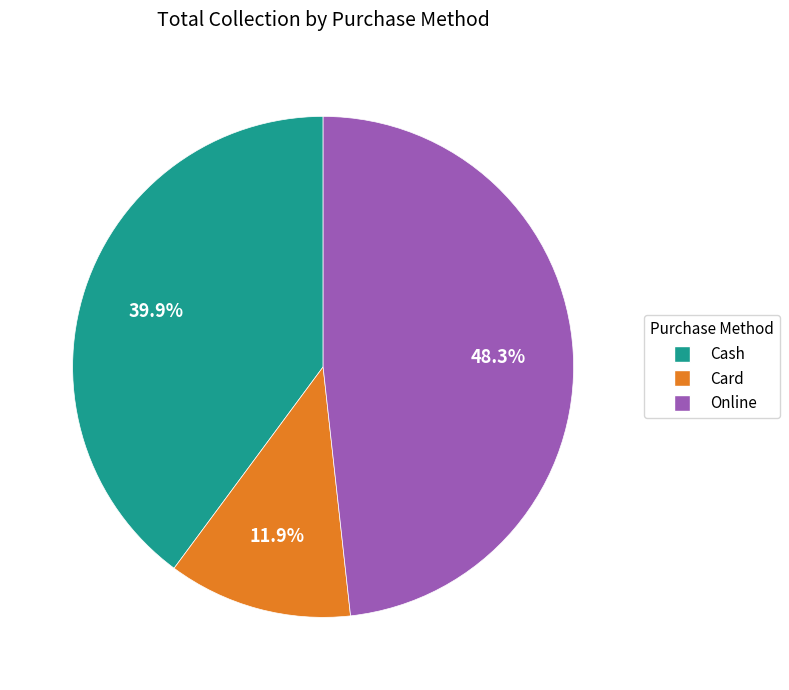

The Cash slice represents 27% of the pie. True or false?

False